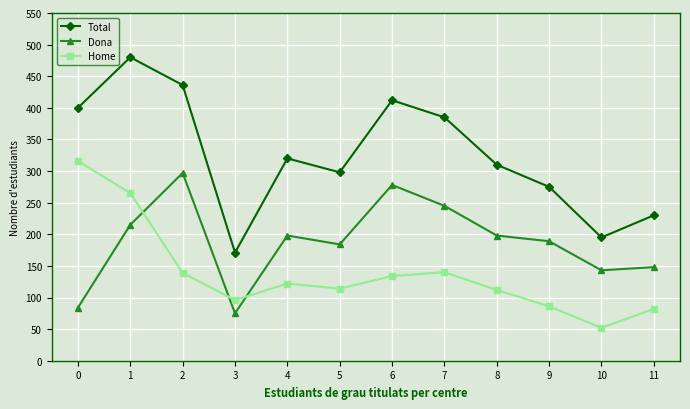

Which series has the widest spread of values?

Total